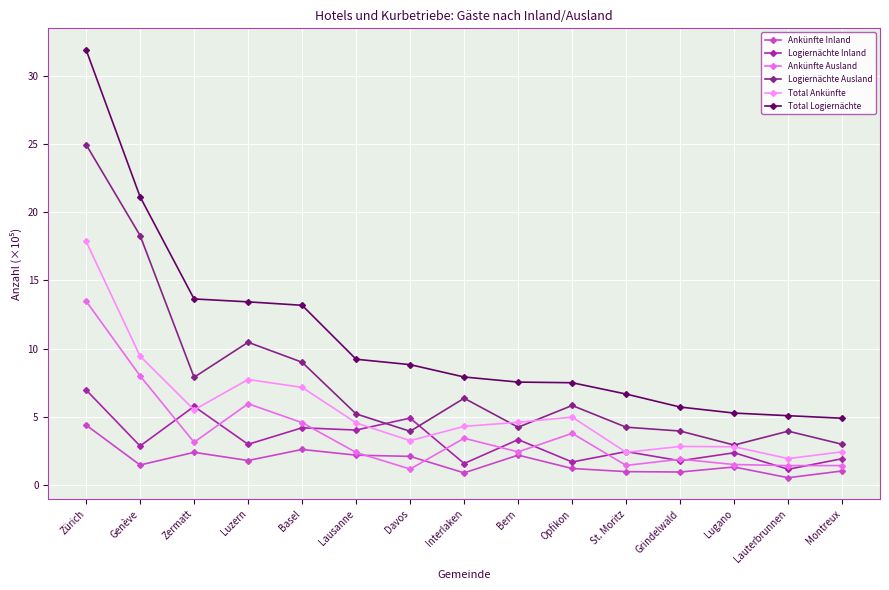

What is the greatest value displayed?

31.9